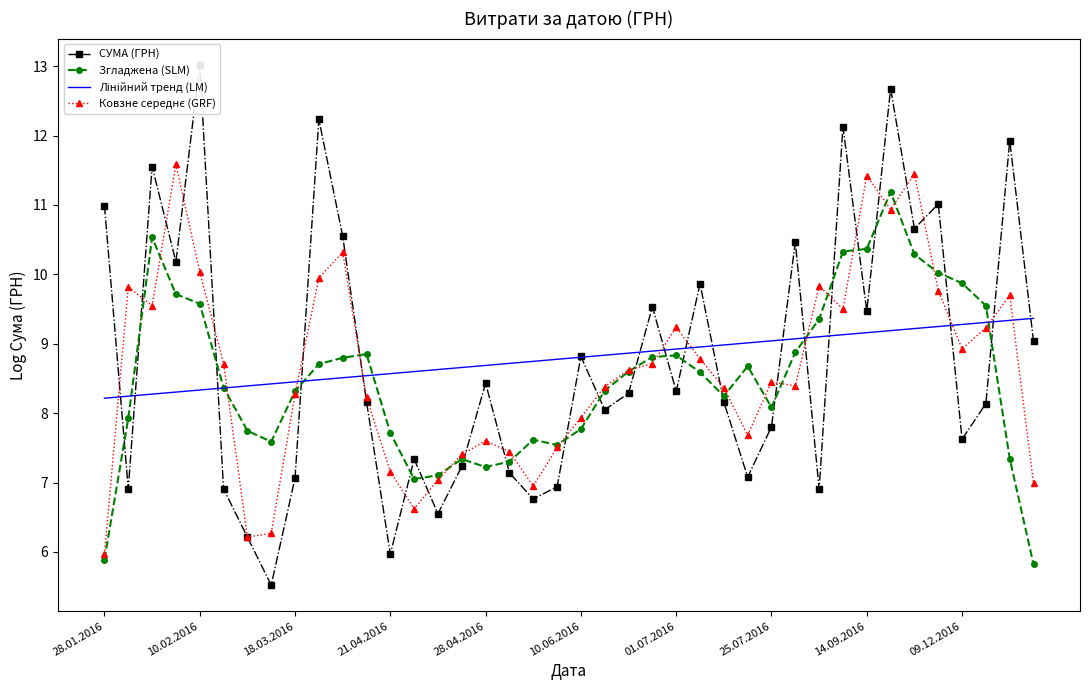

At which category is the sum across all series the highest?

33